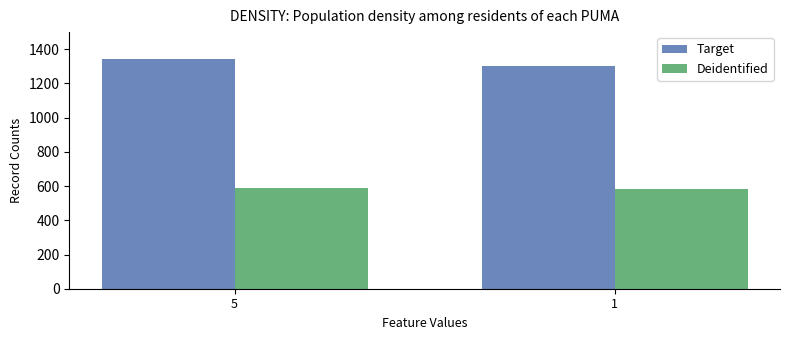

What is the spread (max minus min) of values at 1?

720